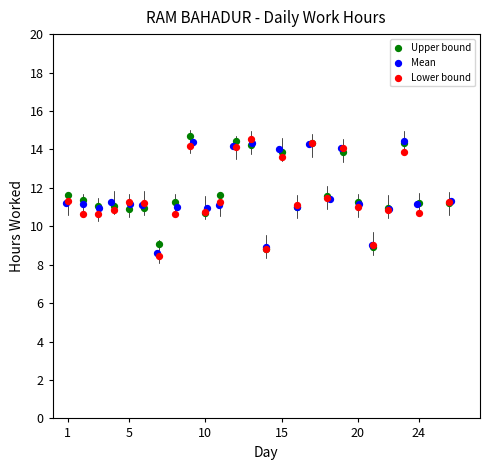

What are all the series names shown in the legend?

Upper bound, Mean, Lower bound